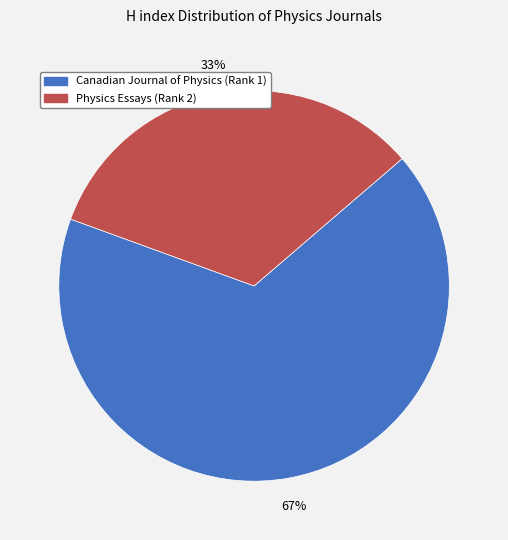

Which category has the smallest portion of the pie?

Physics Essays (Rank 2)